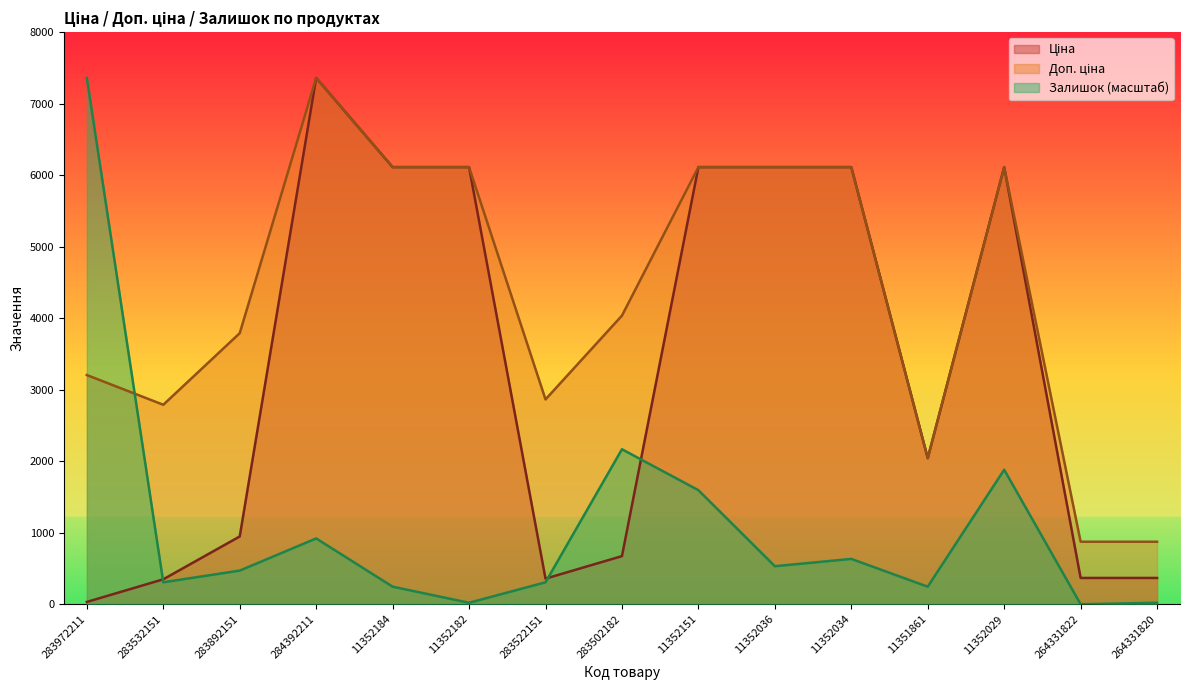

True or false: Залишок and Ціна cross at least once.

True